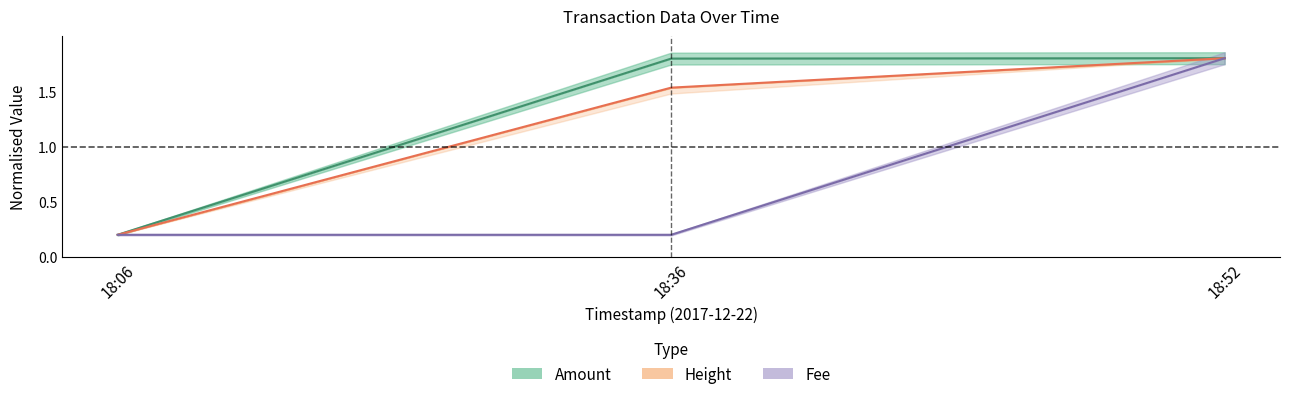

What is the sum of the Amount values at 18:52 and 18:06?

2.0